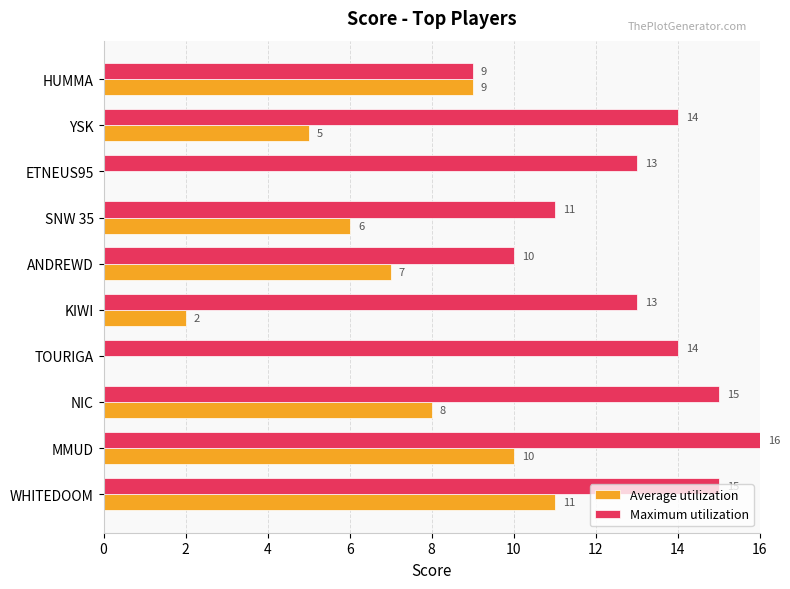

The value of Maximum utilization at ANDREWD is 10. True or false?

True